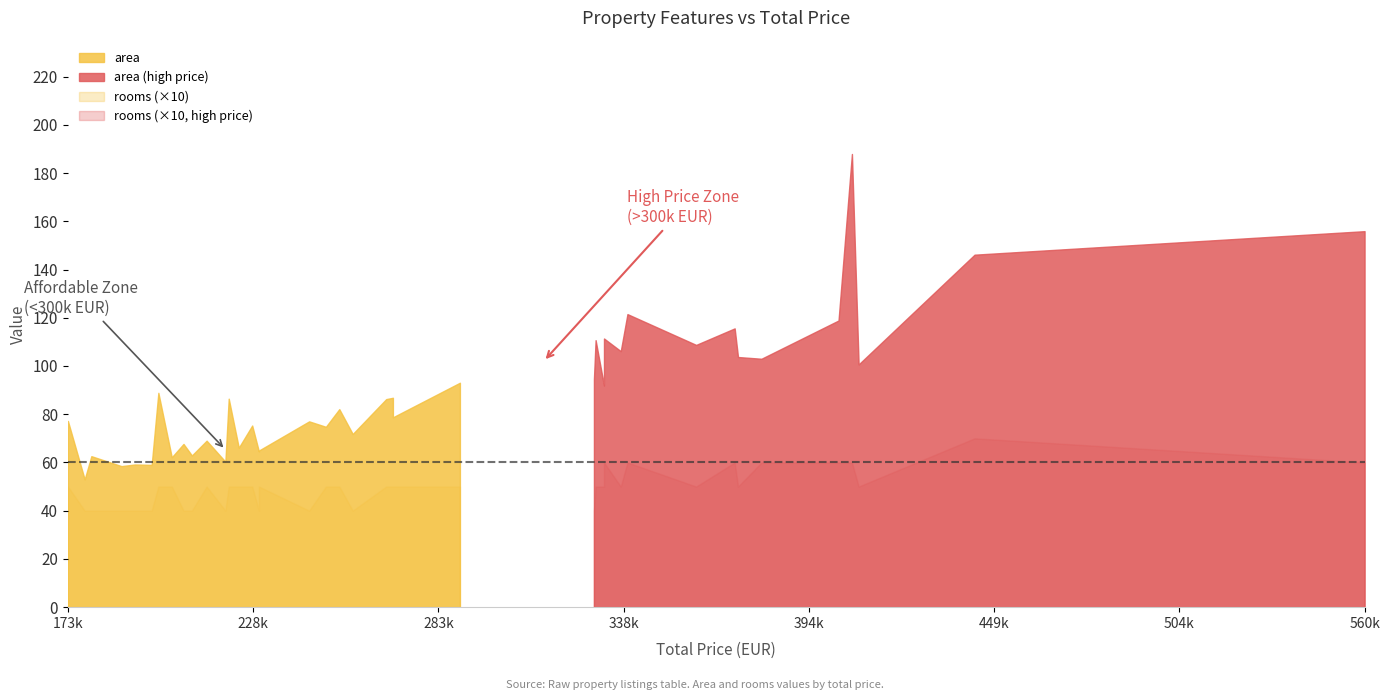

True or false: area and floor intersect in this chart.

False